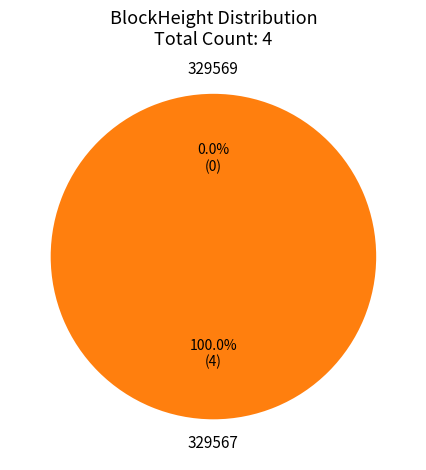

Which category has the biggest portion of the pie?

329567